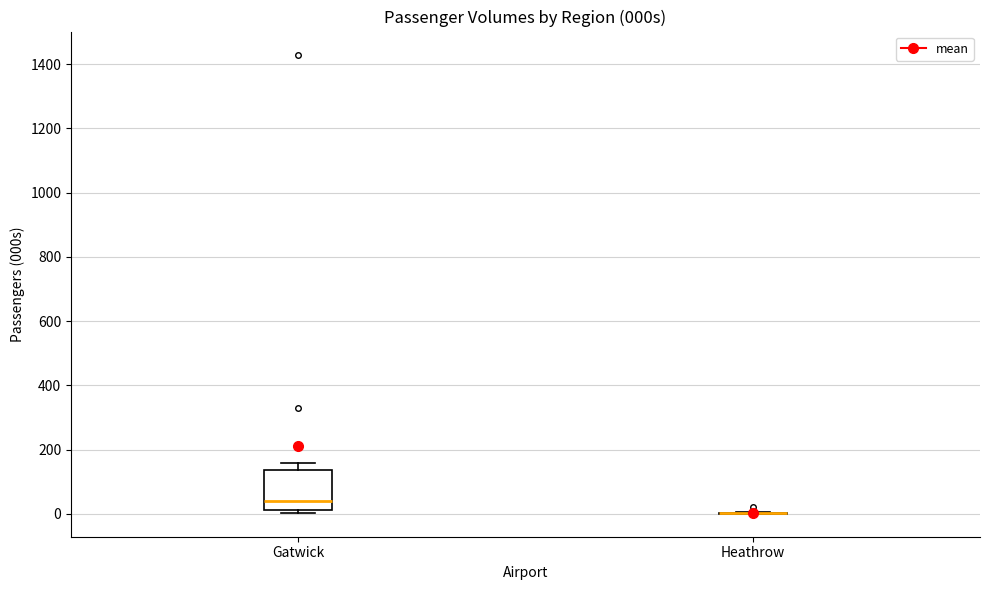

Reading left to right, transcribe this box plot: for each box, give where its median line is, the range the box spans, and where its two whiskers end, as read against the y-axis. The values are not printed on the chart, so give them approximately, as read against the axis.

Gatwick: median 40, box 20 to 140, whiskers 0 to 160
Heathrow: box collapsed to a line at 0, whiskers 0 to 0